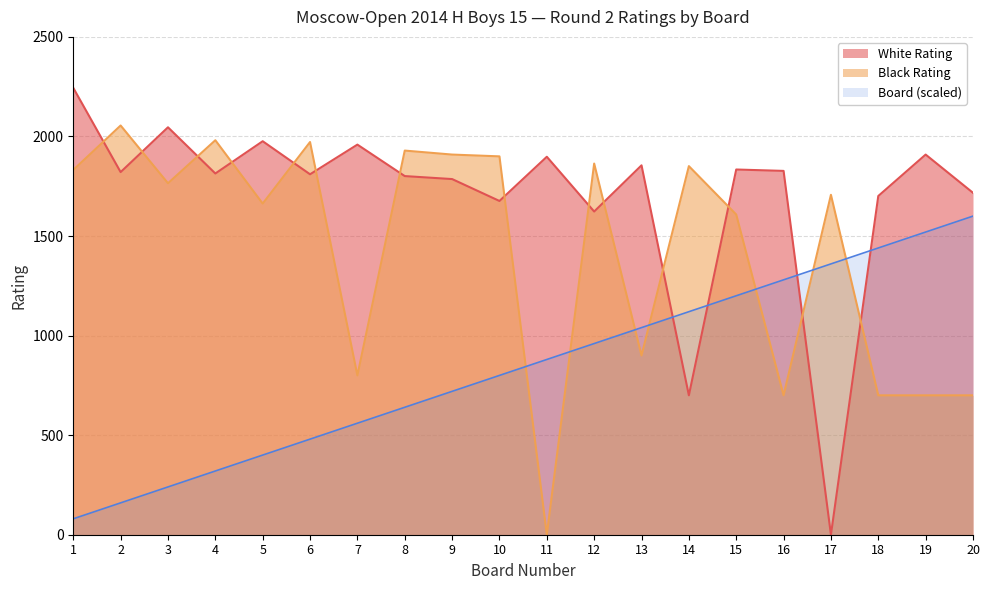

At which label is White Rating closest to 1122?

14